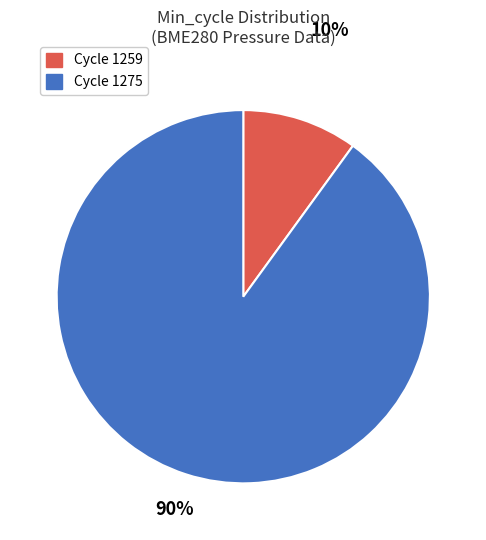

To the nearest percent, what is the difference between the largest and smallest slice percentages?

80%